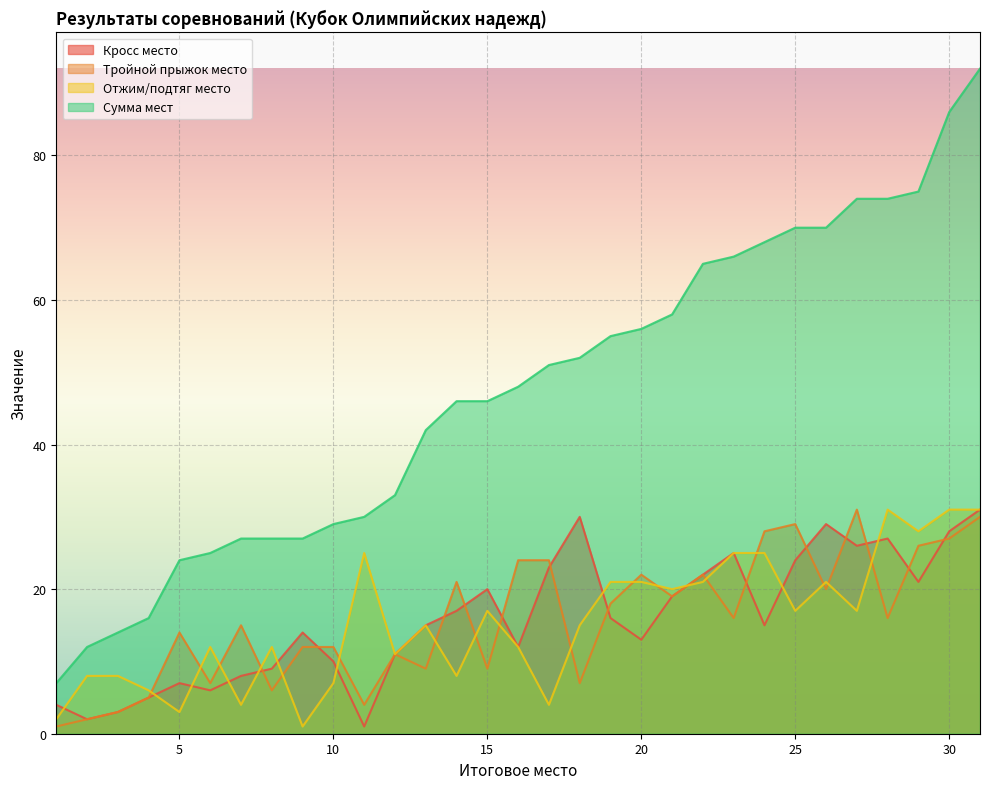

Where does the Сумма мест series first go above 48?

17